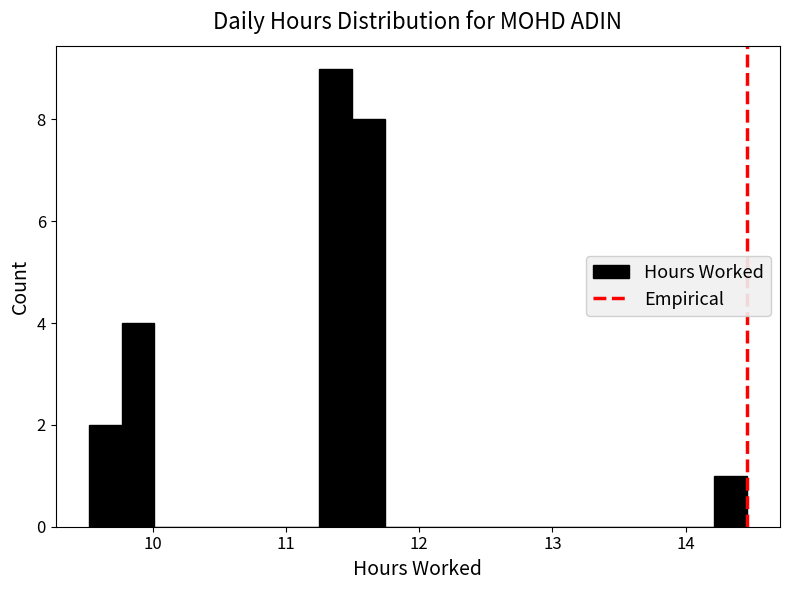

Read against the x-axis, roughly where is the centre of the tallest bar?

11.4